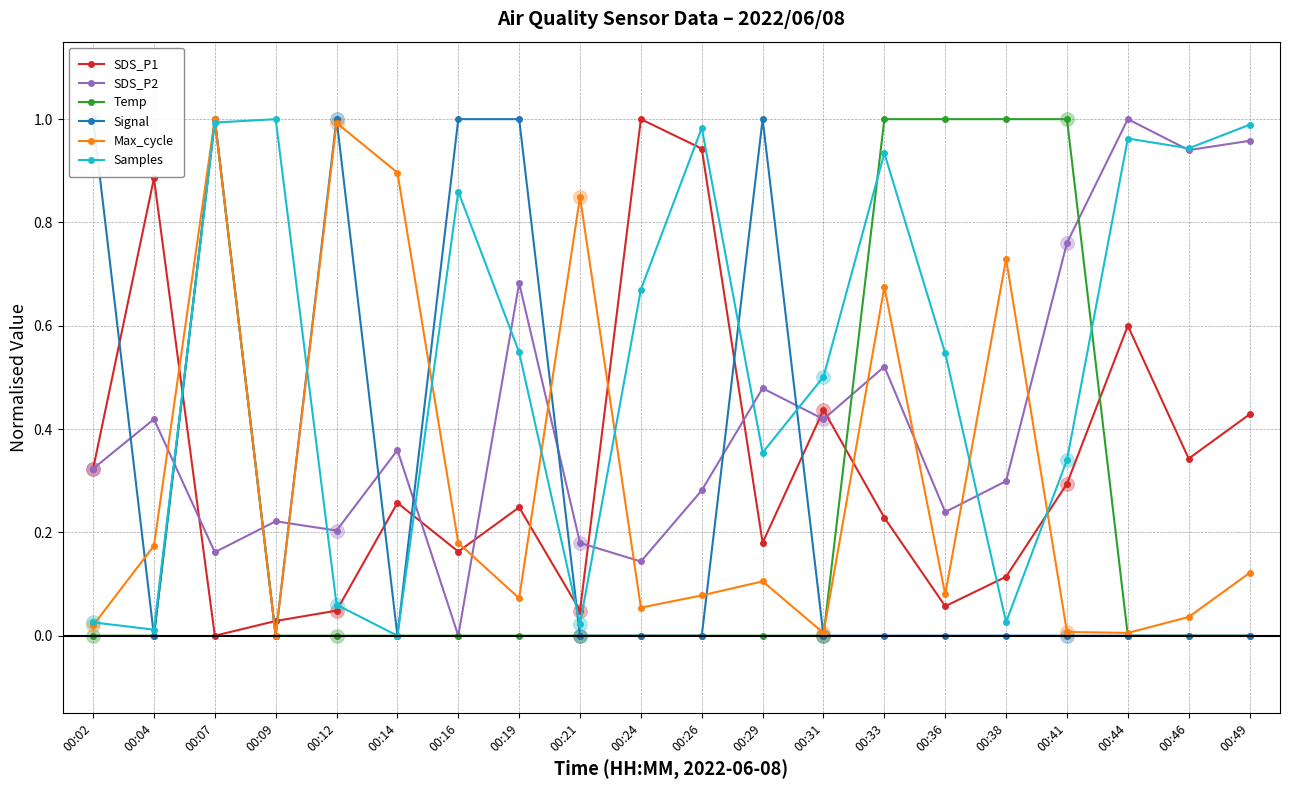

What is the total value across all series at 00:33?

3.4